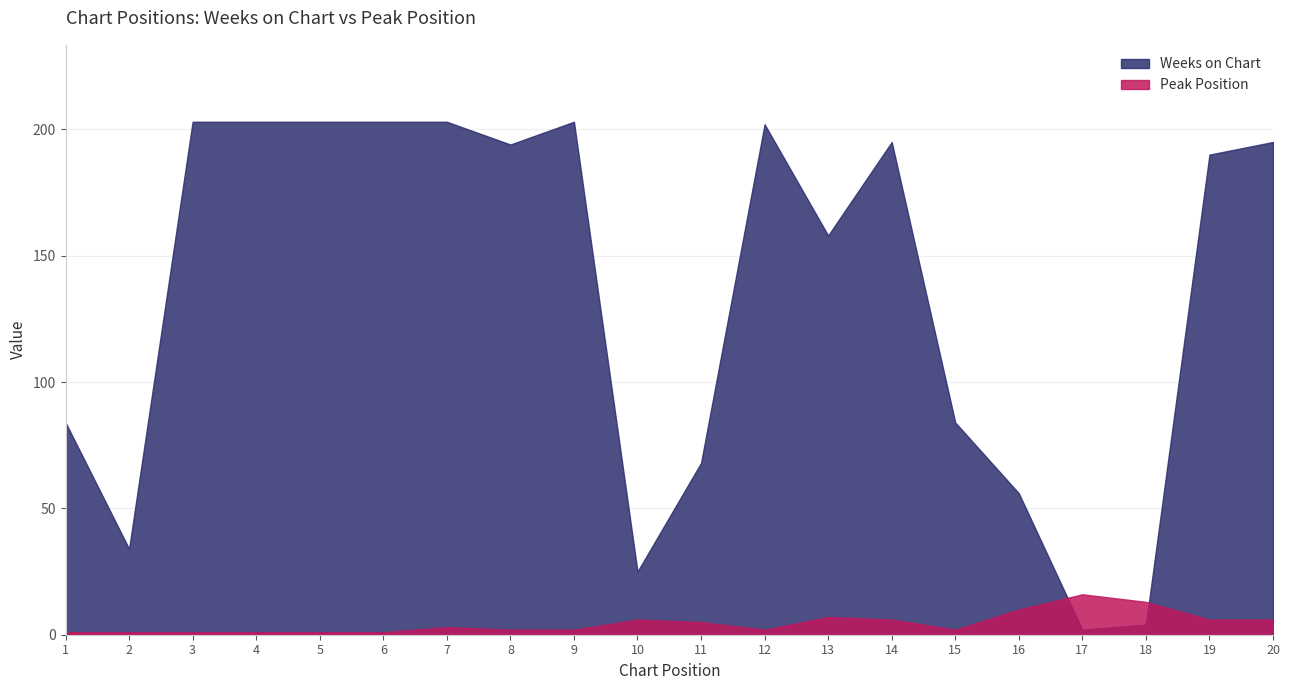

How many lines are shown in the chart?

2